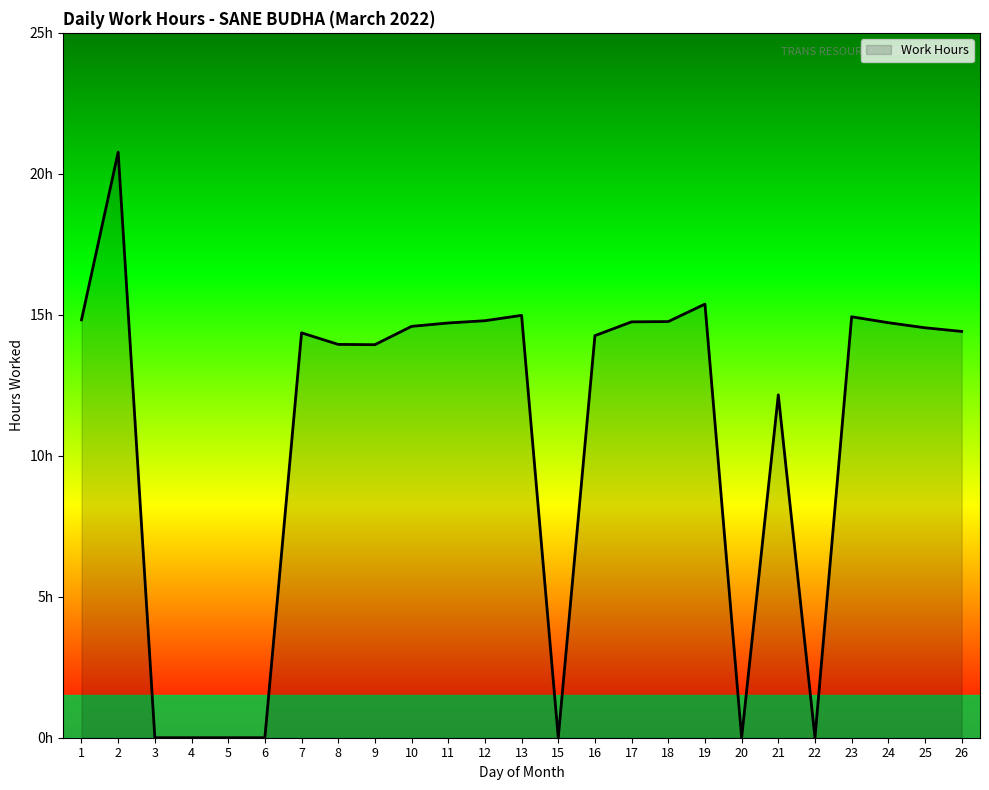

Does the chart have visible grid lines?

No